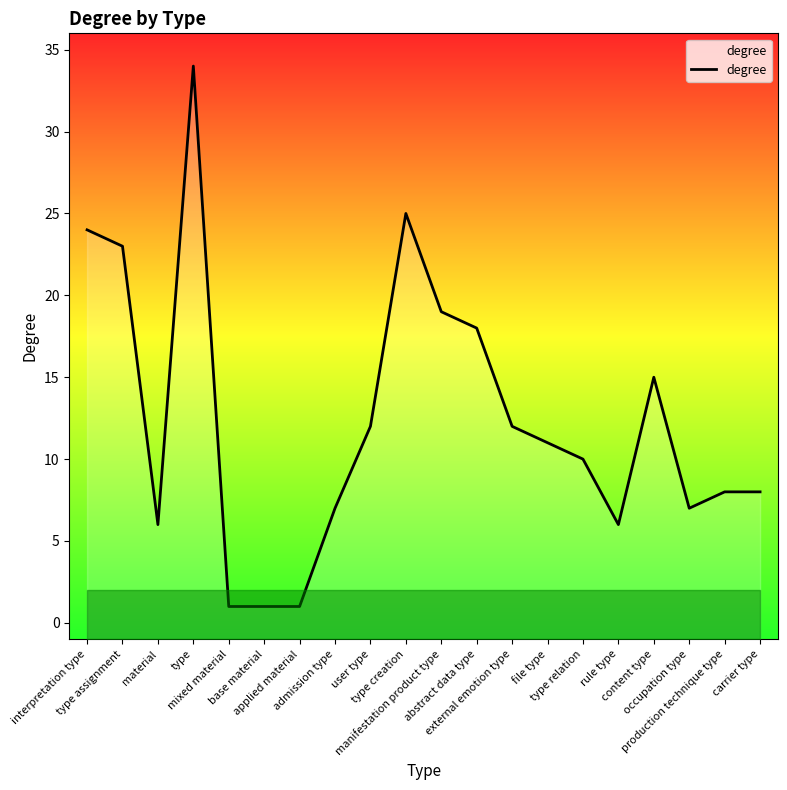

What is the average value?

12